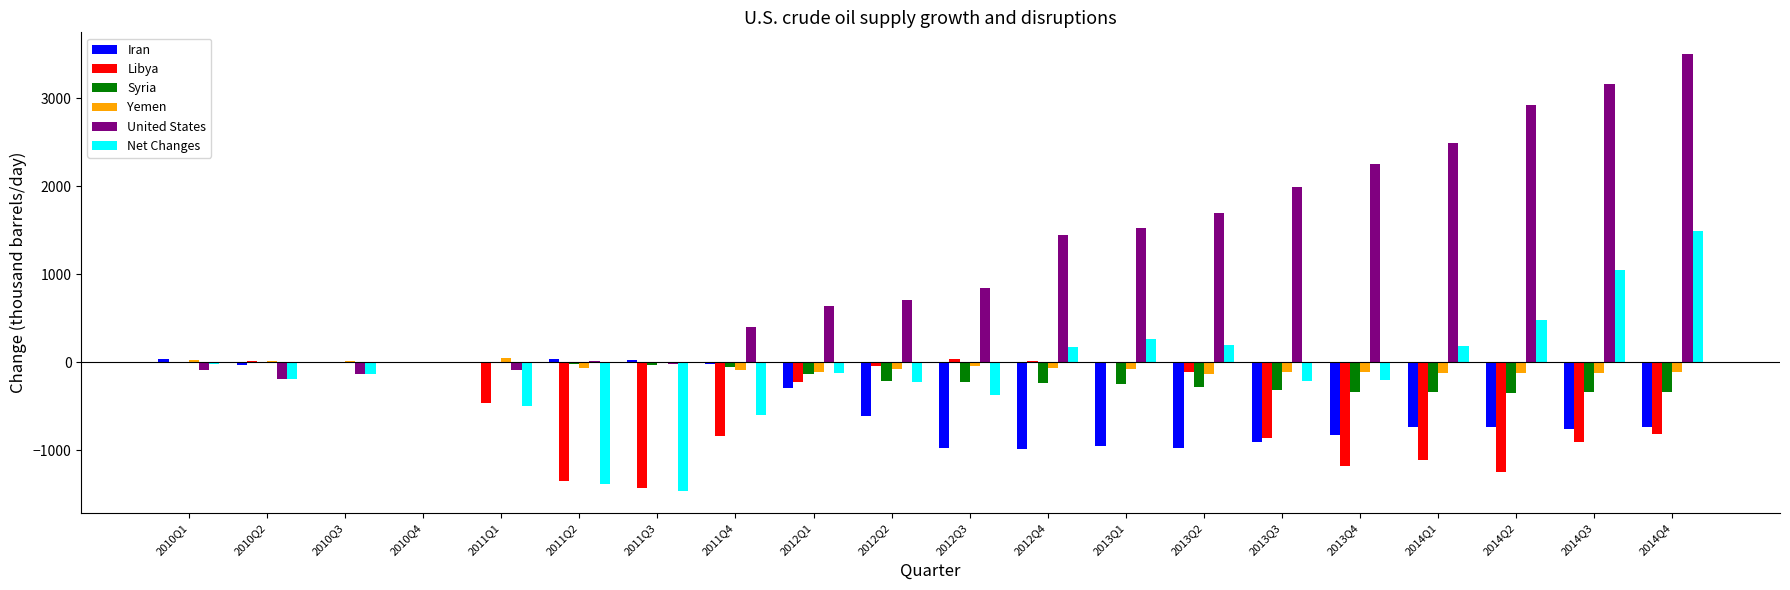

What is the difference between the United States values at 2012Q3 and 2013Q4?

1416.0